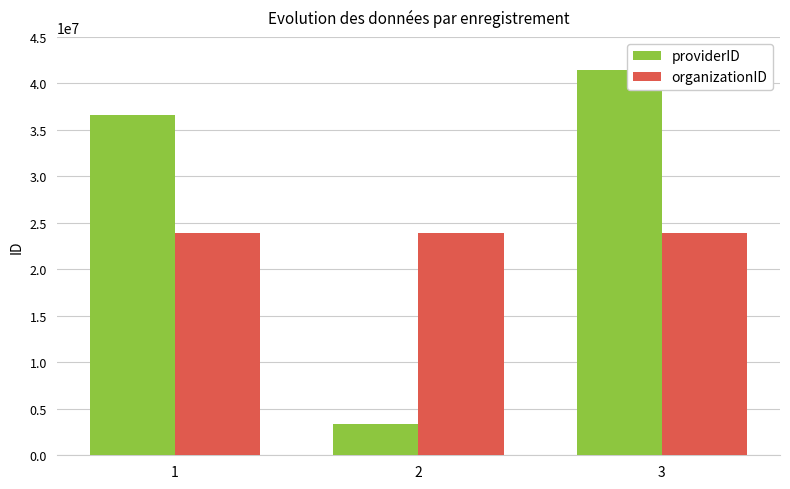

Reading left to right, extract all data points from this chart.

providerID: 1=36639101	2=3341305	3=41427817
organizationID: 1=23941308	2=23941308	3=23941308